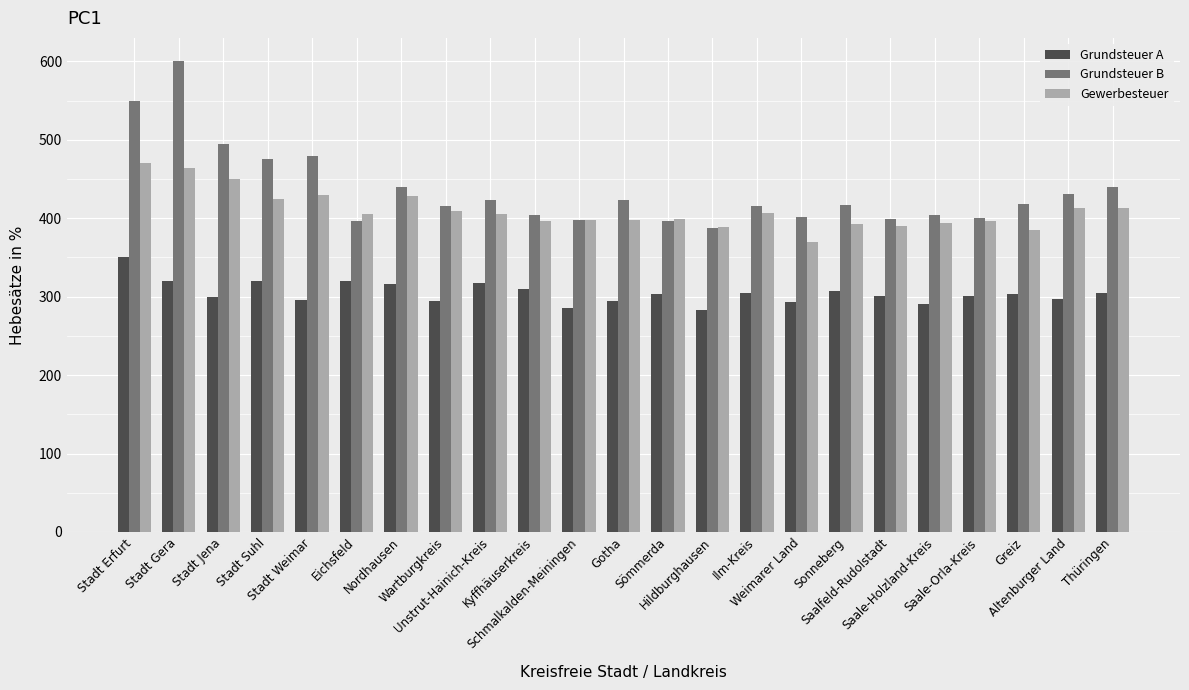

Which series has the largest total across all categories?

Grundsteuer B